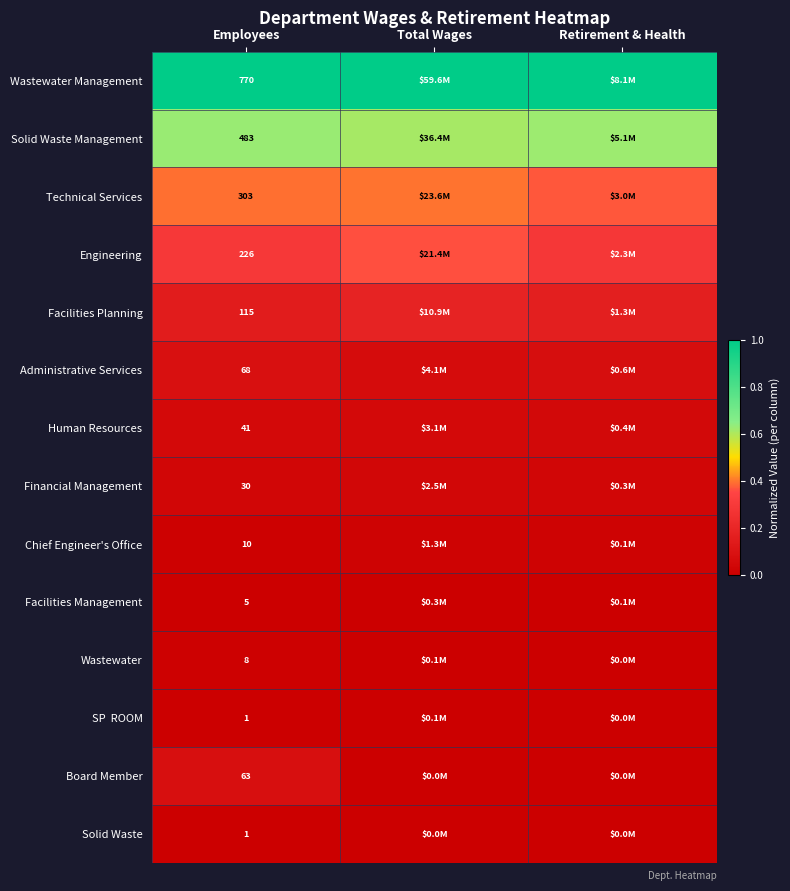

Is the value of Facilities Management at Employees greater than the value of Facilities Planning at Employees?

No